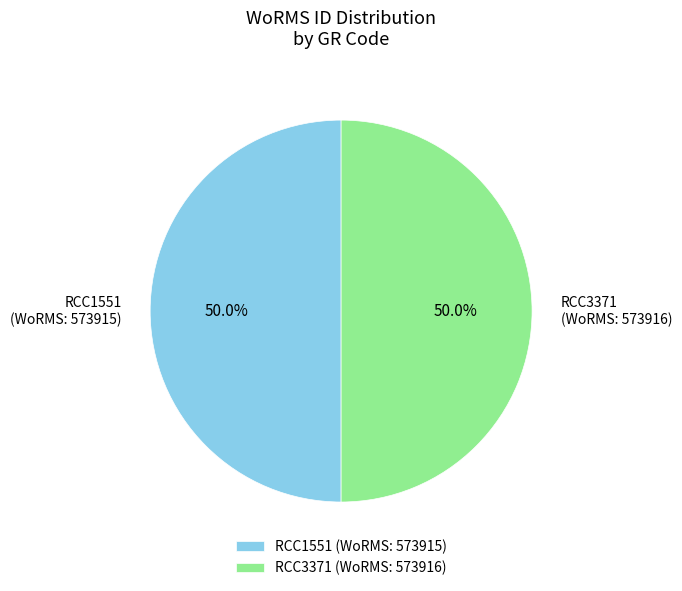

True or false: RCC3371 accounts for 50% of the total.

True